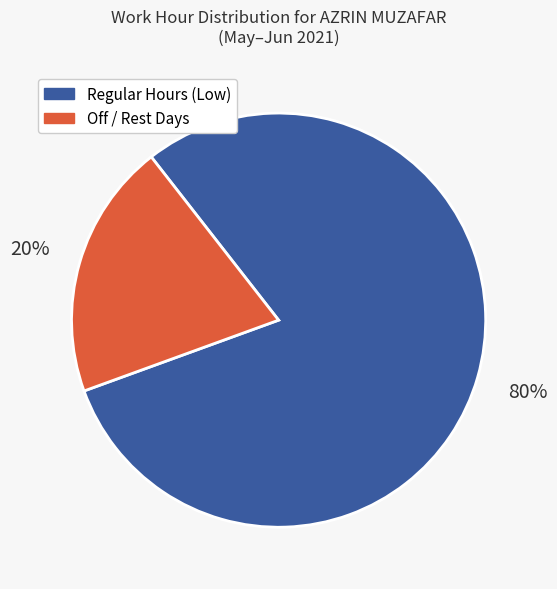

Count the number of slices in the pie.

2